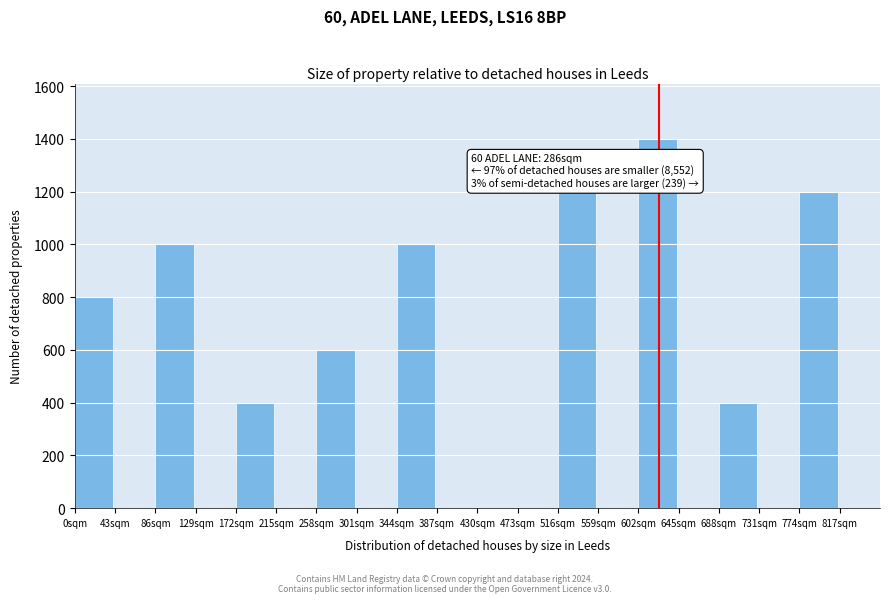

Over which range of the x-axis is the bar tallest?

602 to 645